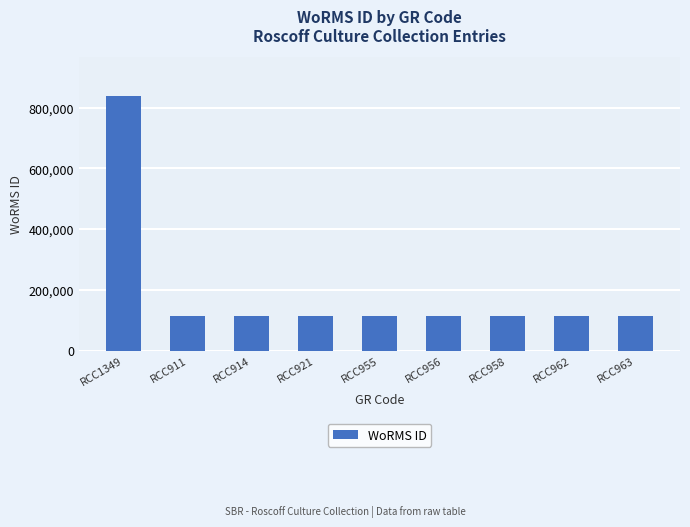

Reading left to right, what are all the values shown in this chart?

840108	115104	115104	115104	115104	115104	115104	115104	115104